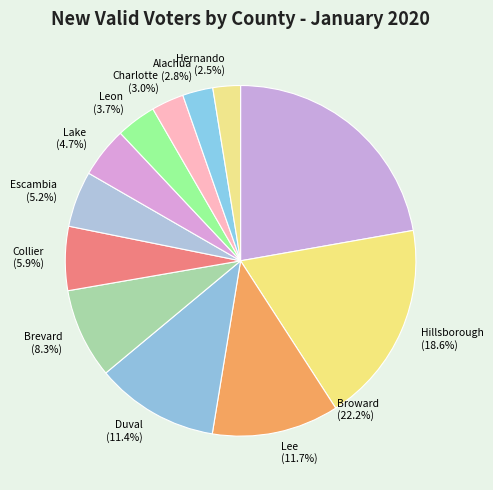

Is it true that Broward is 28% of the pie?

False